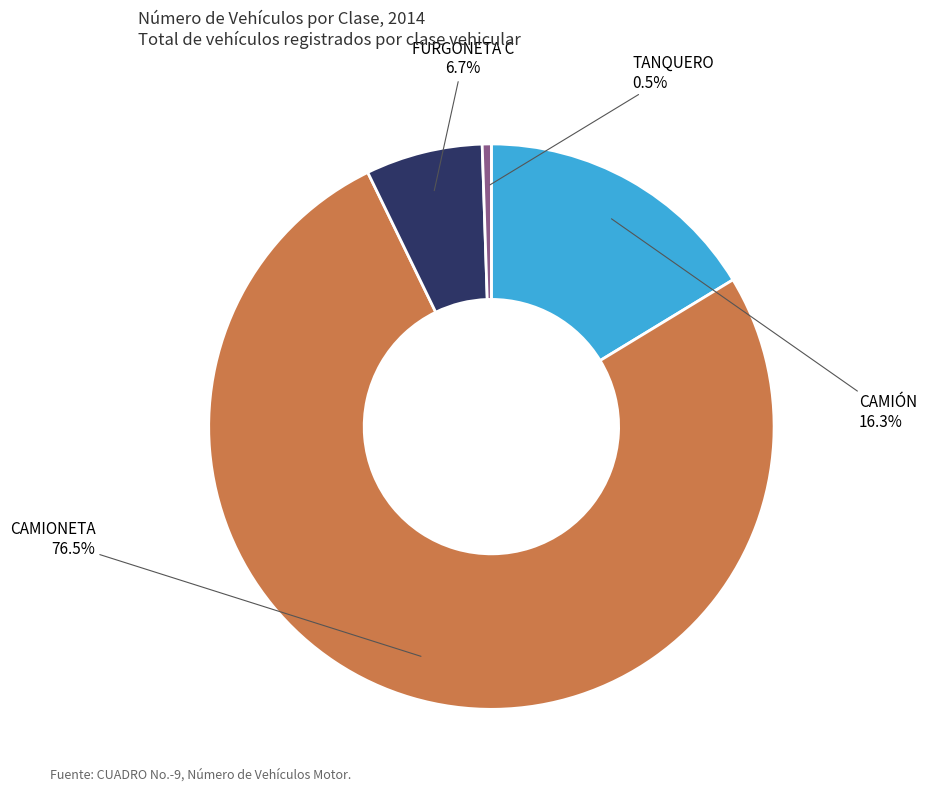

Combined, what portion of the pie is FURGONETA C and CAMIÓN?

23.0%